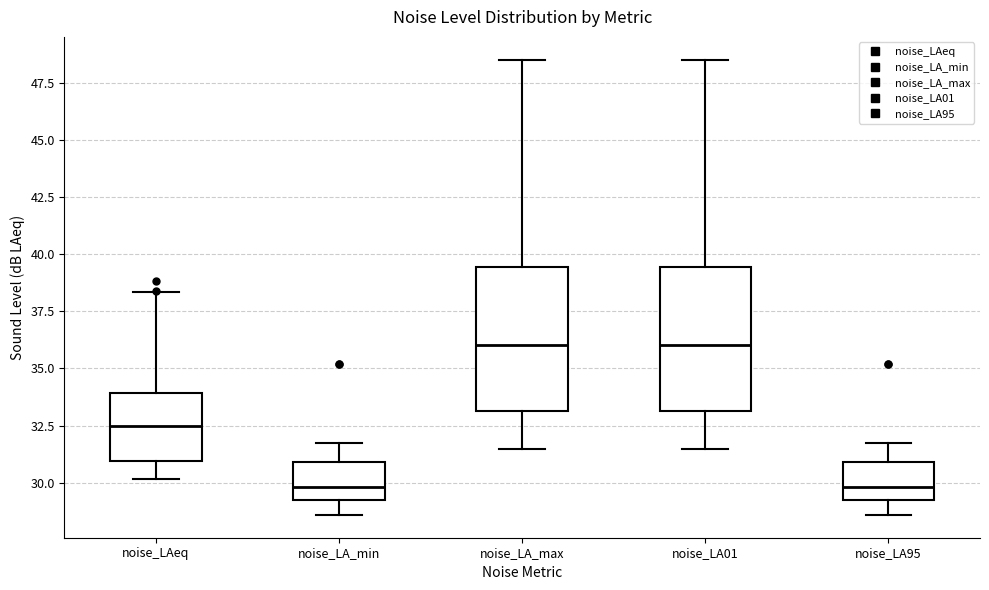

Where is the lower edge of the box for noise_LAeq on the y-axis? The values are not printed on the chart, so give them approximately, as read against the axis.

31.0